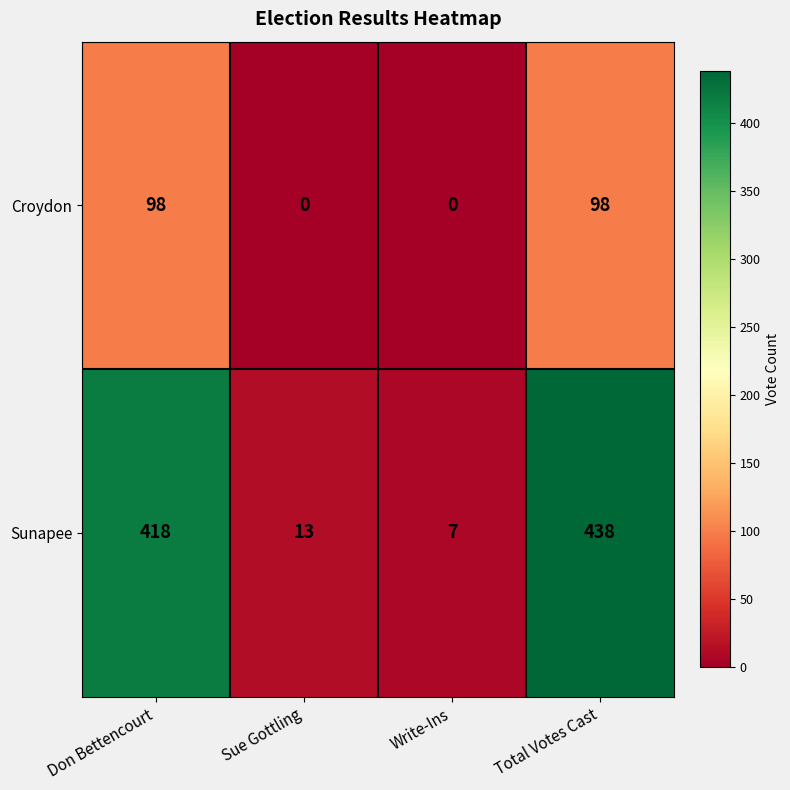

The Croydon series shows 30 at Sue Gottling. True or false?

False